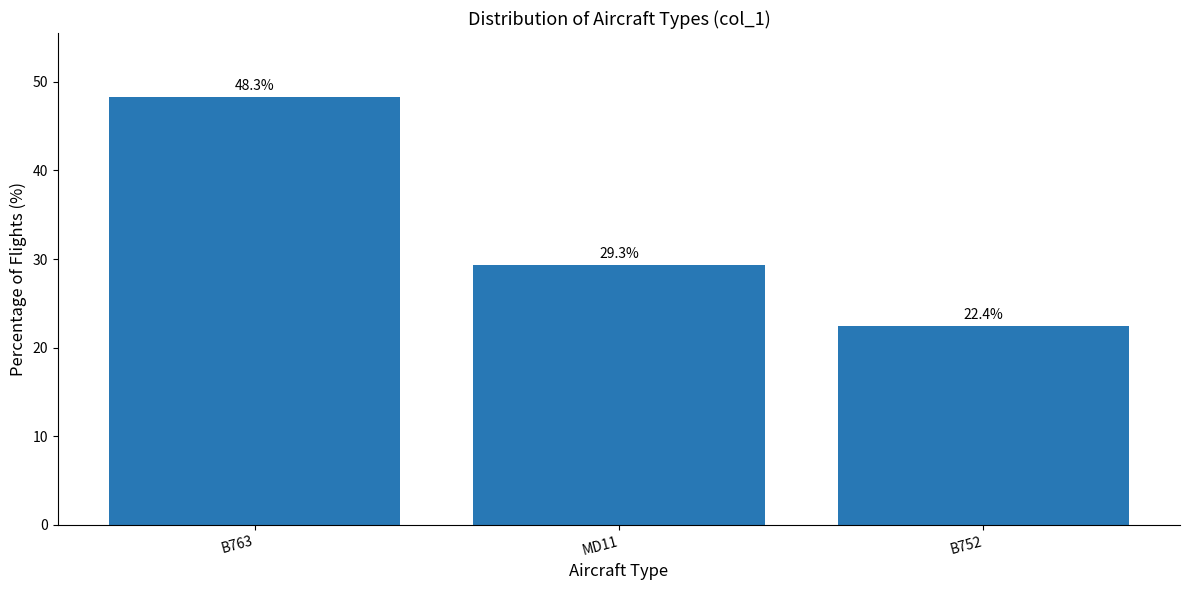

Is it true that the value at B752 is 39.3?

False